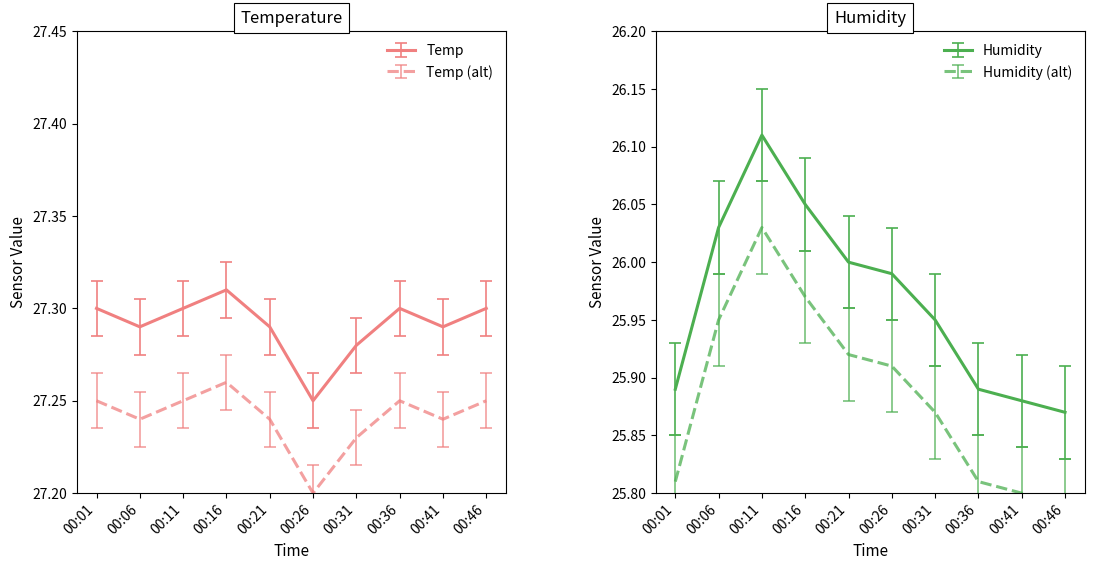

Reading right to left, transcribe all the data shown in this chart.

Temp: 00:46=27.3	00:41=27.3	00:36=27.3	00:31=27.3	00:26=27.2	00:21=27.3	00:16=27.3	00:11=27.3	00:06=27.3	00:01=27.3
Humidity: 00:46=25.9	00:41=25.9	00:36=25.9	00:31=25.9	00:26=26.0	00:21=26.0	00:16=26.1	00:11=26.1	00:06=26.0	00:01=25.9